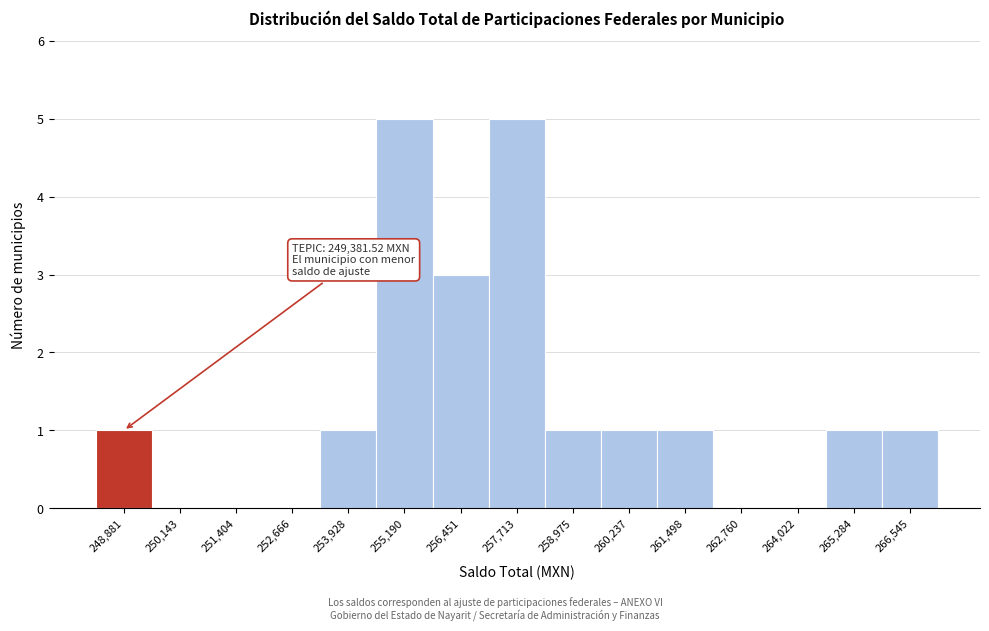

Reading left to right, what are all the values shown in this chart?

248,881=1	250,143=0	251,404=0	252,666=0	253,928=1	255,190=5	256,451=3	257,713=5	258,975=1	260,237=1	261,498=1	262,760=0	264,022=0	265,284=1	266,545=1